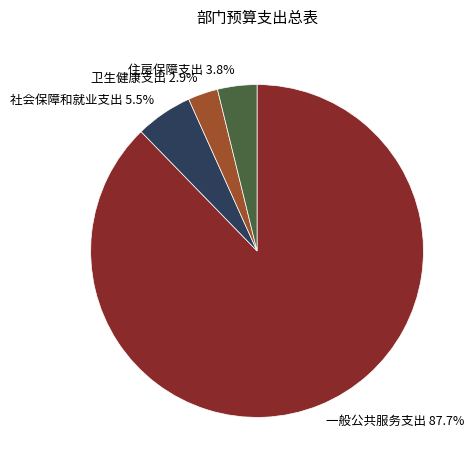

Rank the categories by value from highest to lowest.

一般公共服务支出, 社会保障和就业支出, 住房保障支出, 卫生健康支出